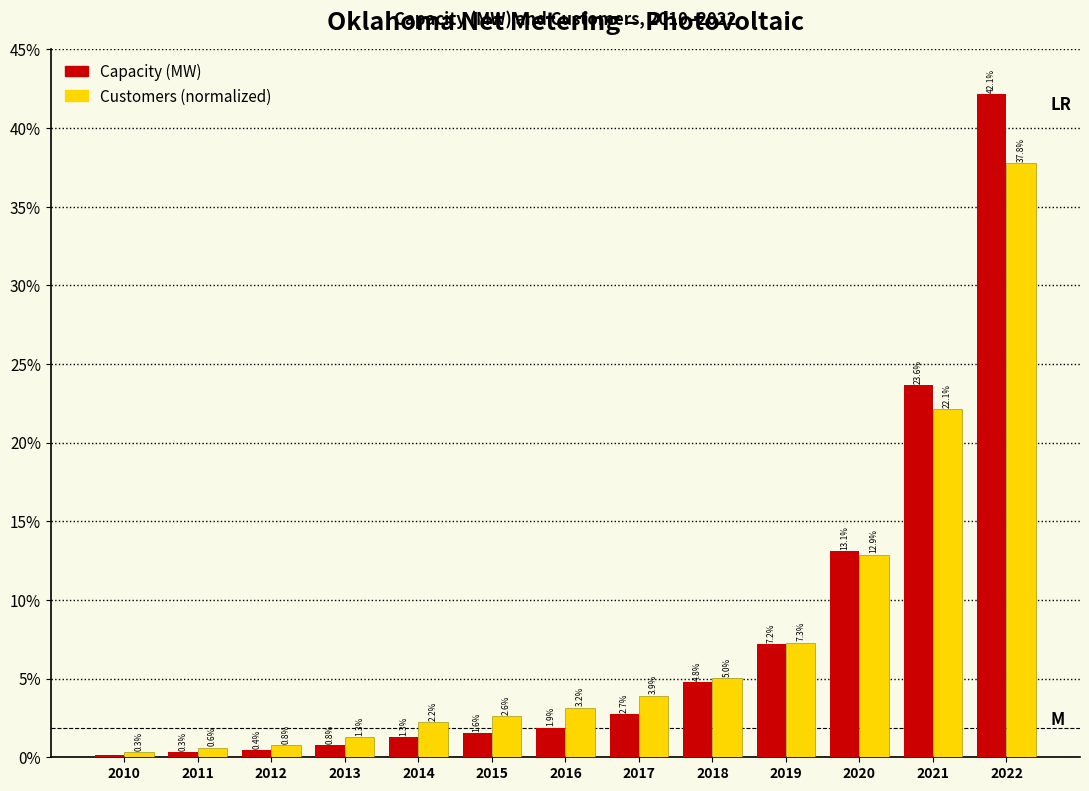

At which category is the sum across all series the highest?

2022